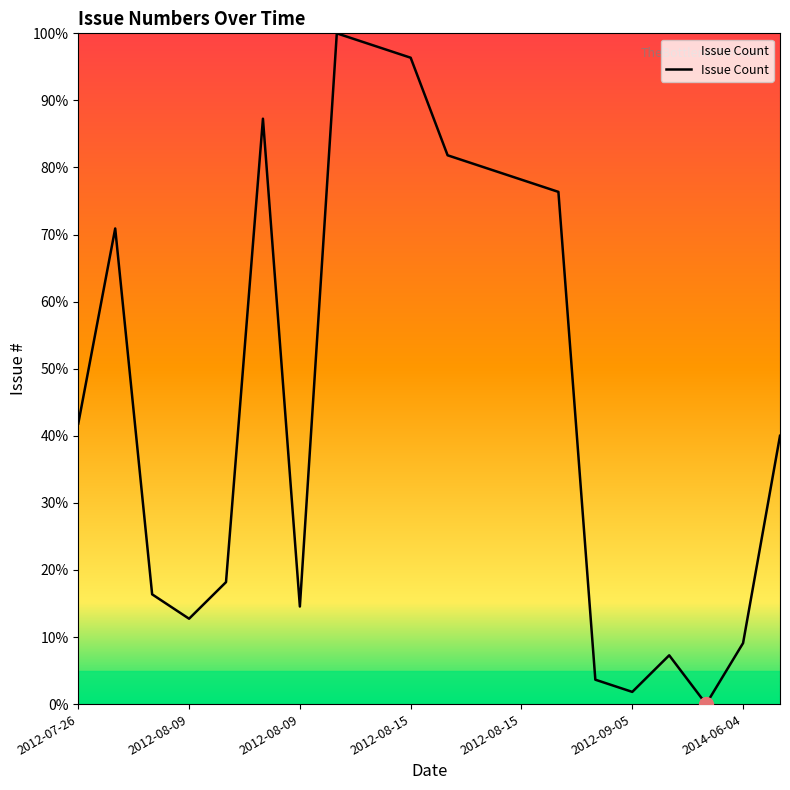

What is the difference between the maximum and minimum values?

100.0